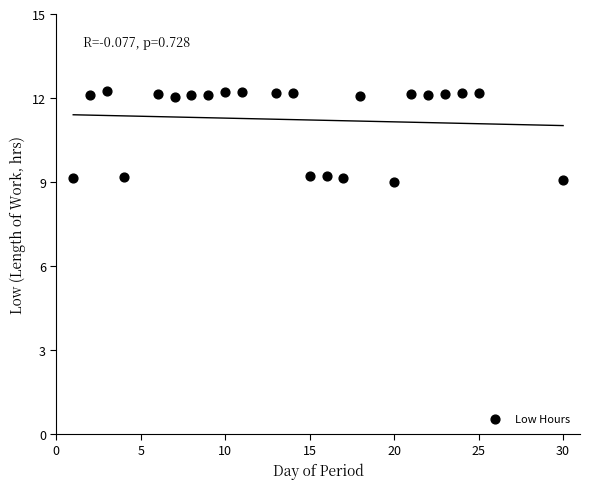

What is the range of Y values (max minus min)?

3.3